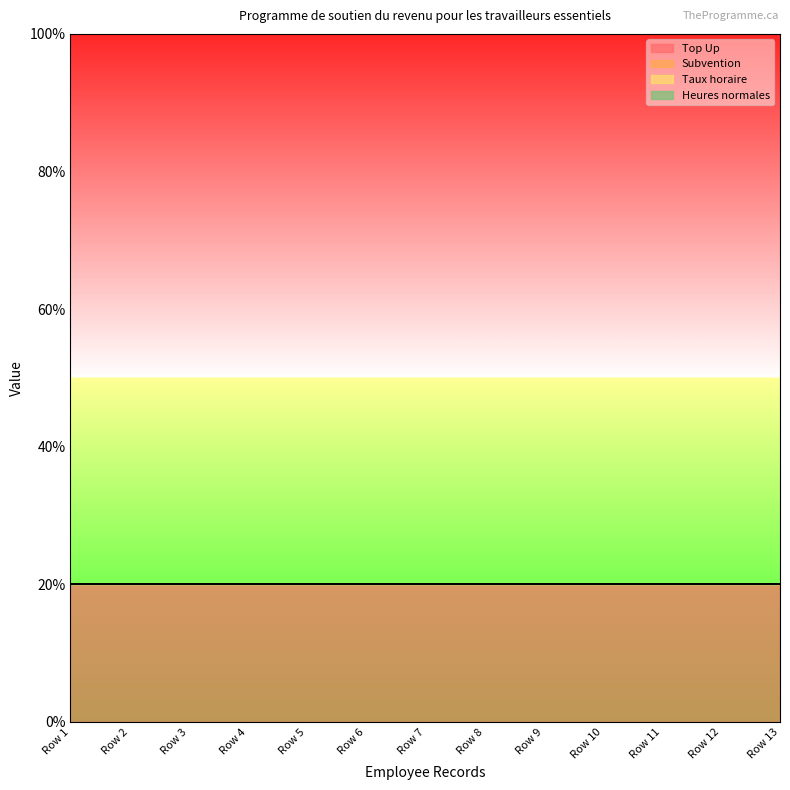

True or false: Subvention and Taux horaire intersect in this chart.

False